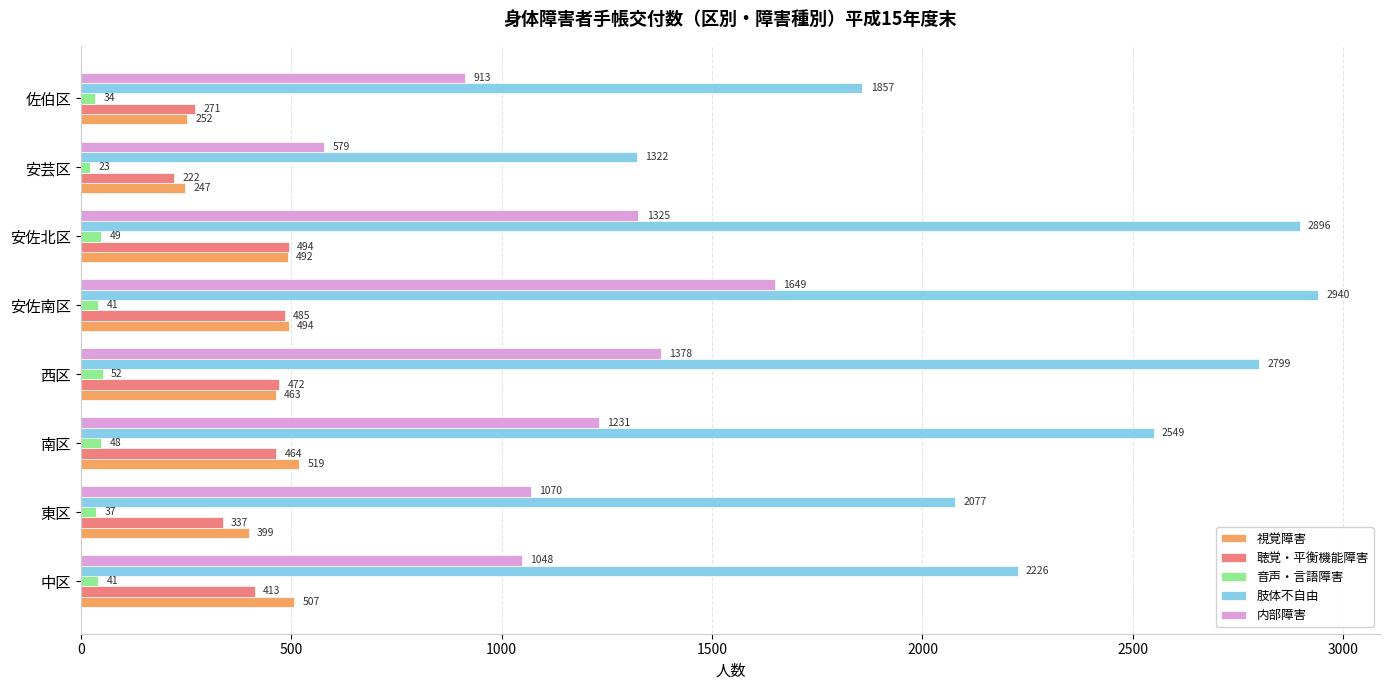

Where is 音声・言語障害 nearest to the value 37?

東区